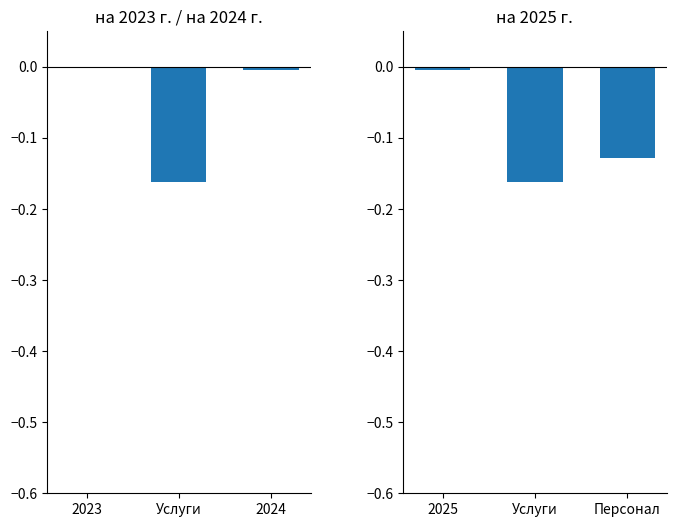

Which category has the lowest value across all series?

Услуги